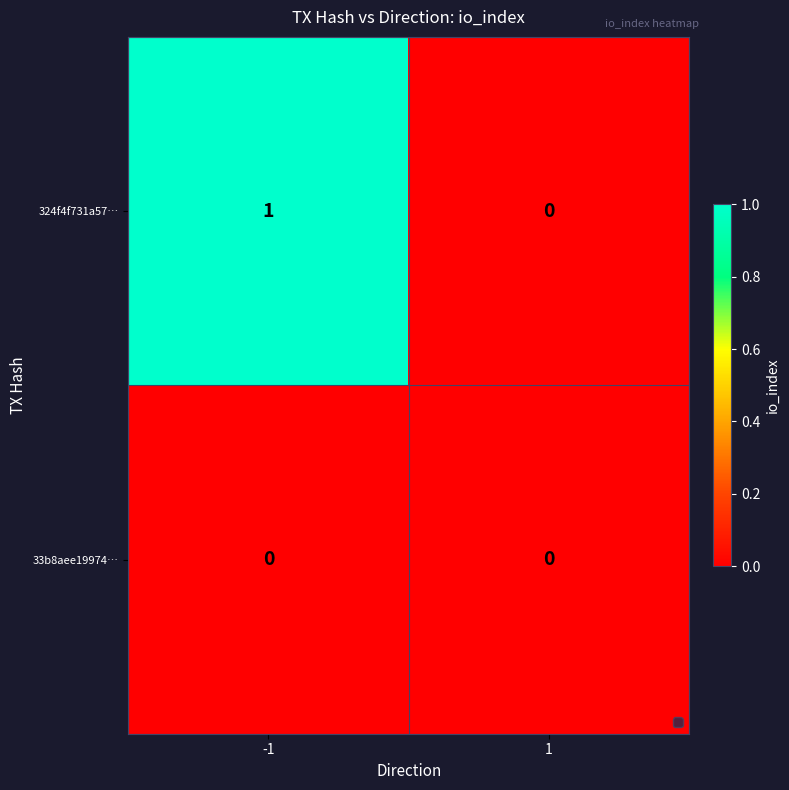

At which category is the sum across all series the highest?

-1